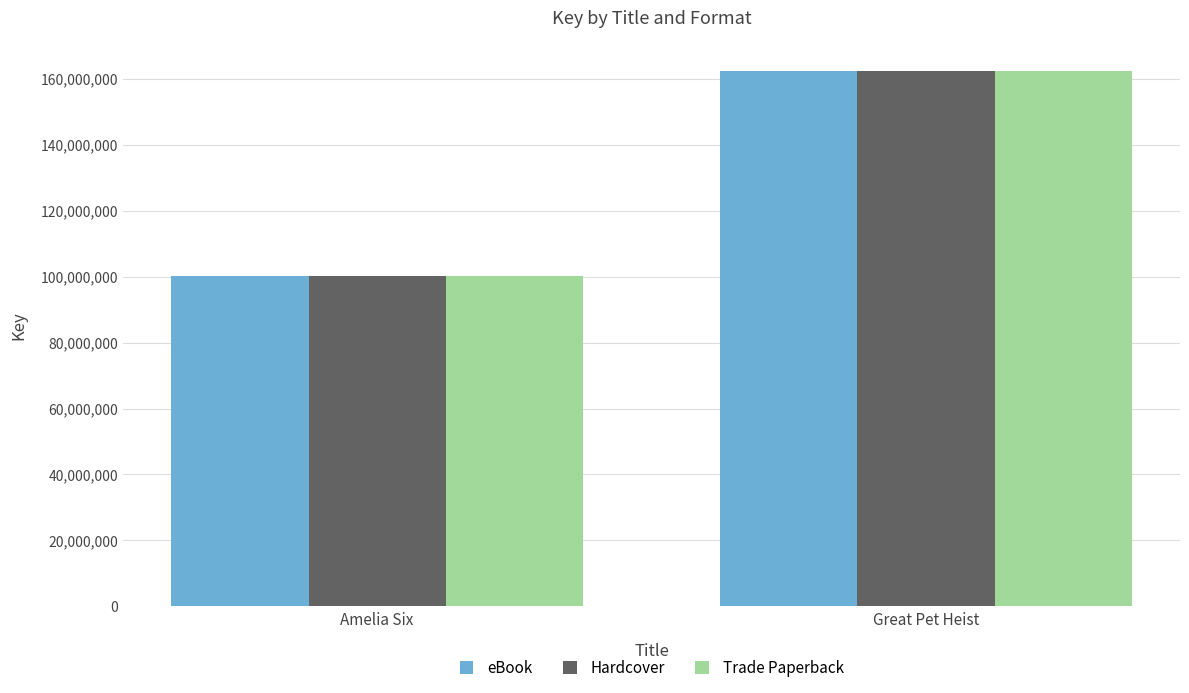

What are all the series names shown in the legend?

eBook, Hardcover, Trade Paperback